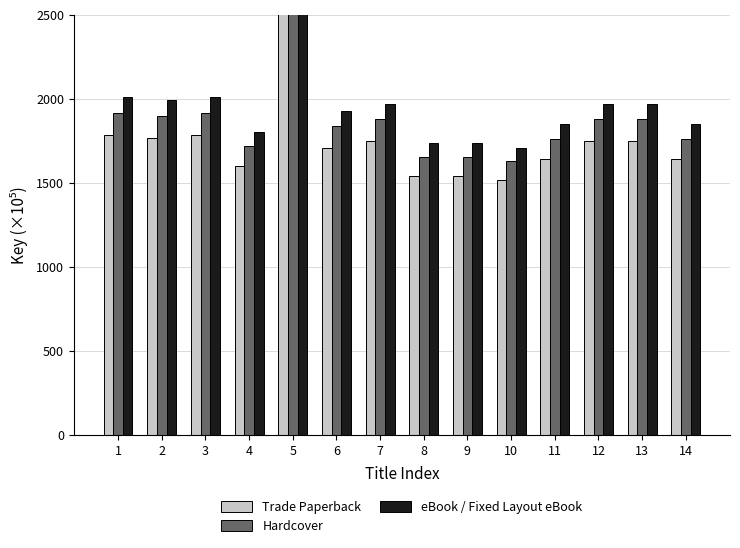

Count the number of data series in this chart.

3